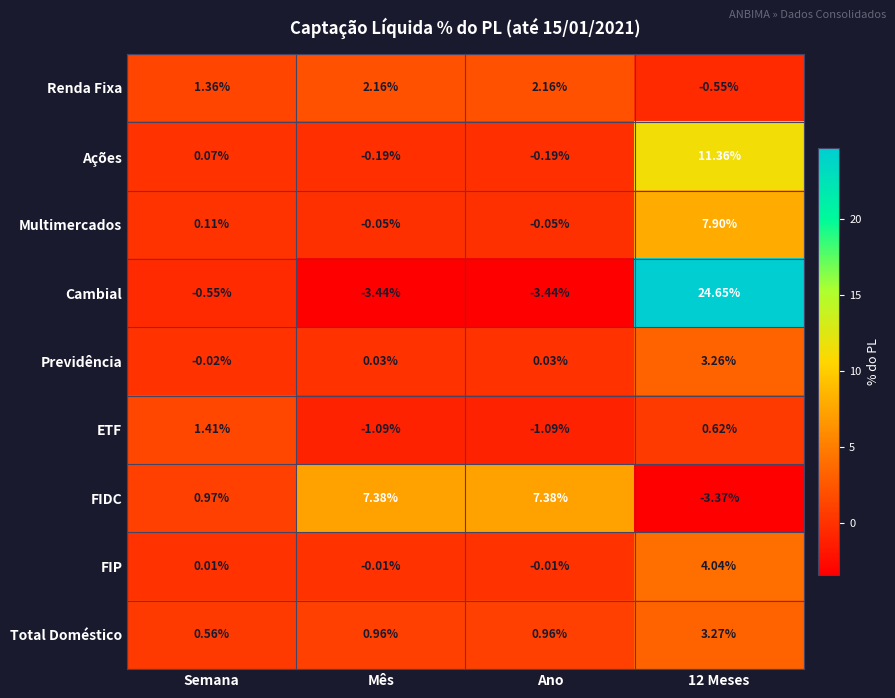

Rank the series at Semana from highest to lowest value.

ETF, Renda Fixa, FIDC, Total Doméstico, Multimercados, Ações, FIP, Previdência, Cambial